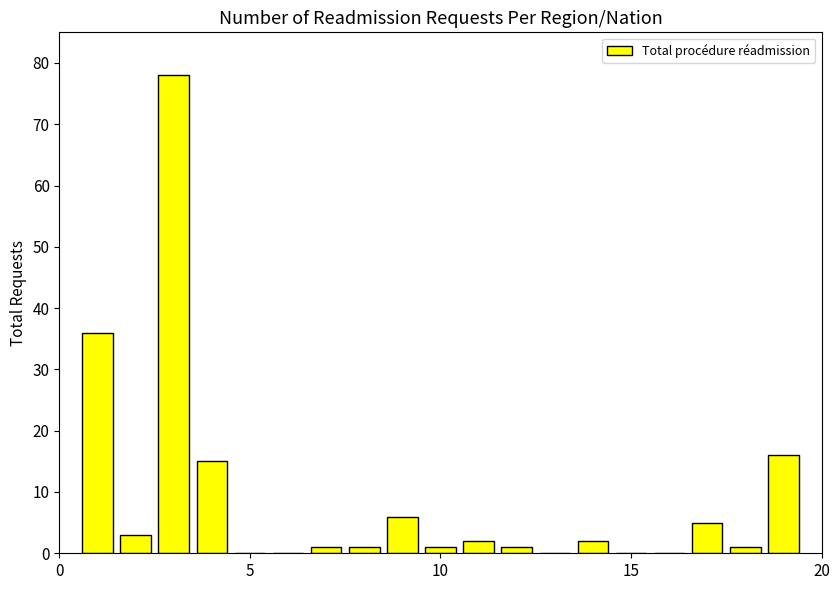

What is the maximum value shown in the chart?

78